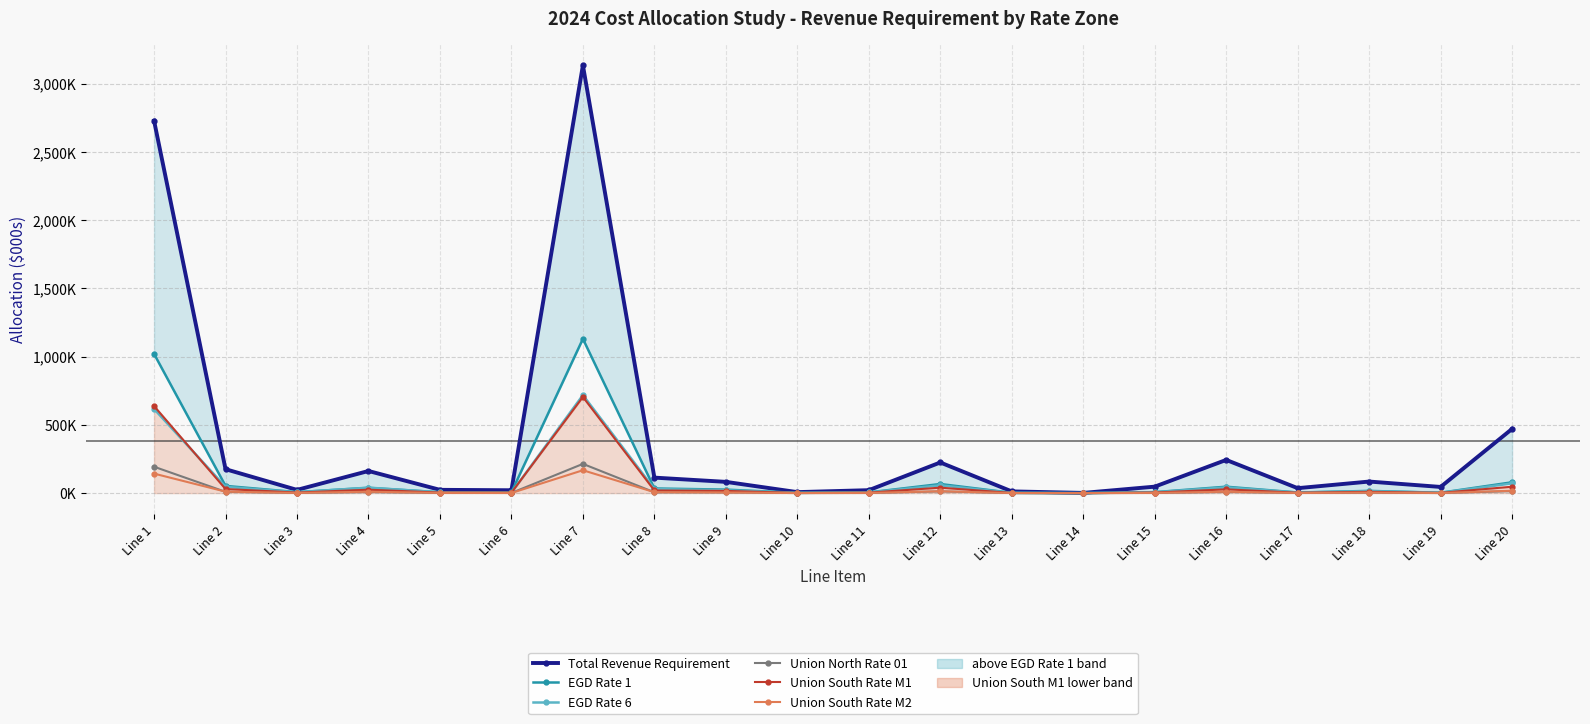

The EGD Rate 6 series shows 1880.0 at Line 13. True or false?

True